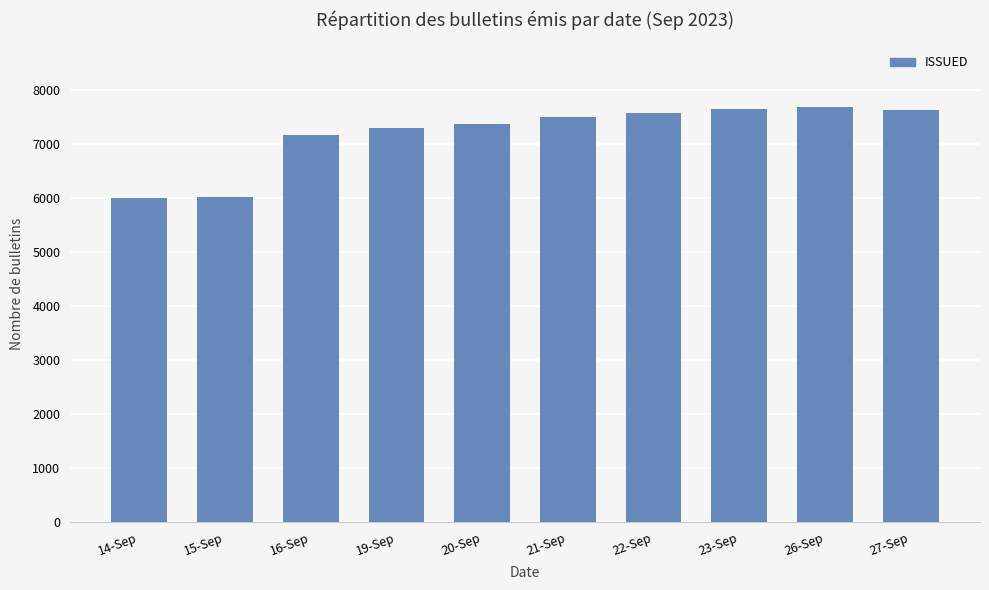

What is the maximum value shown in the chart?

7678